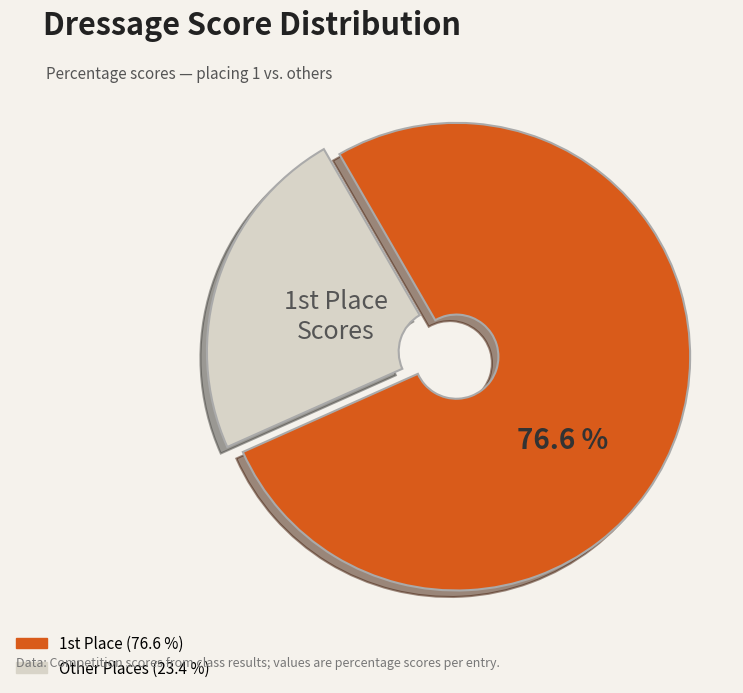

Is there a majority slice in this chart?

Yes